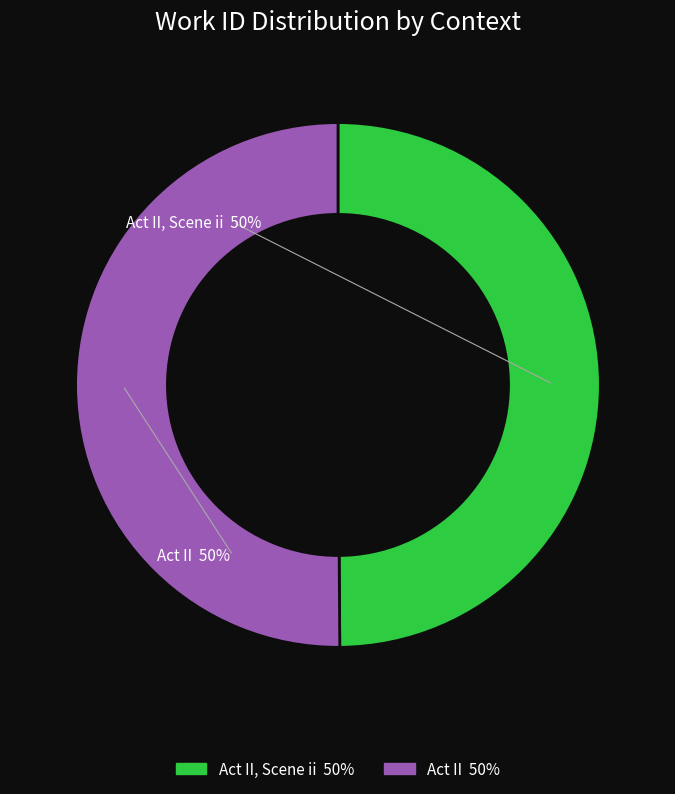

To the nearest percent, what is the average slice percentage?

50%